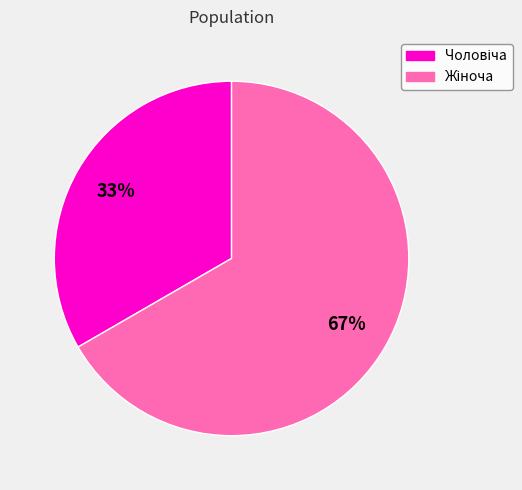

Is there any slice that represents more than half of the pie?

Yes